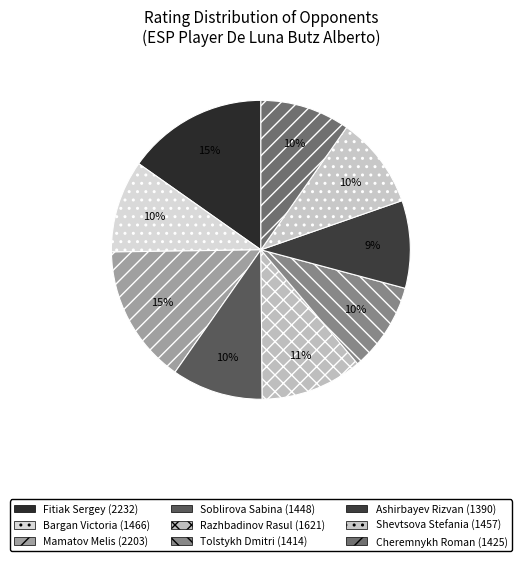

How many segments does this pie chart have?

9